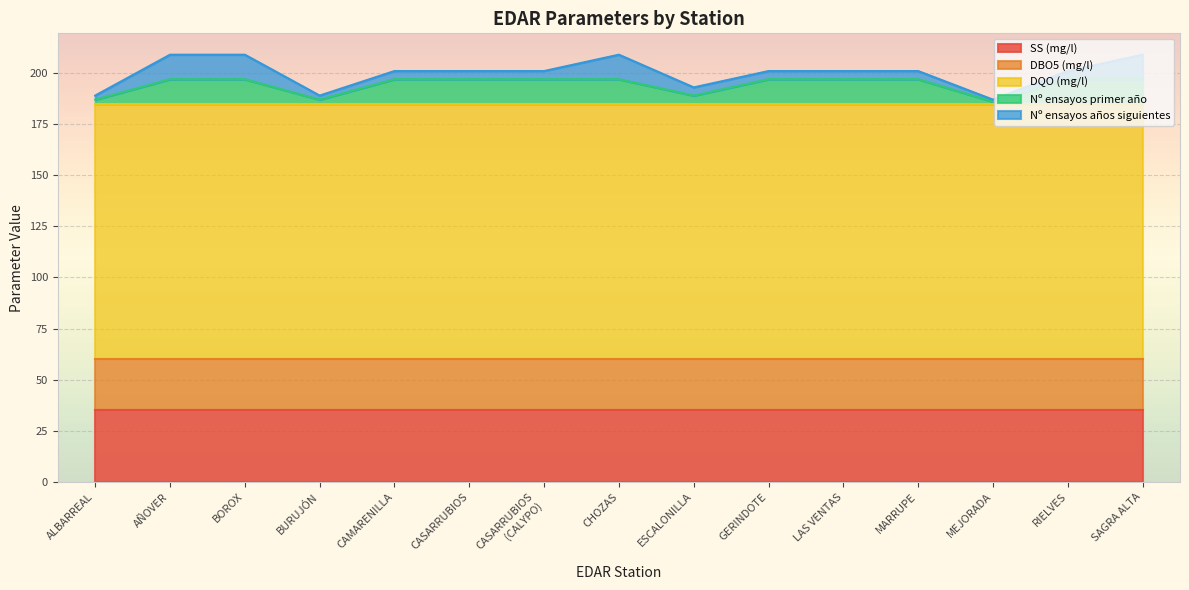

Reading left to right, extract all data points from this chart.

SS (mg/l): 35	35	35	35	35	35	35	35	35	35	35	35	35	35	35
DBO5 (mg/l): 25	25	25	25	25	25	25	25	25	25	25	25	25	25	25
DQO (mg/l): 125	125	125	125	125	125	125	125	125	125	125	125	125	125	125
Nº ensayos primer año: 2	12	12	2	12	12	12	12	4	12	12	12	1	12	12
Nº ensayos años siguientes: 2	12	12	2	4	4	4	12	4	4	4	4	1	4	12